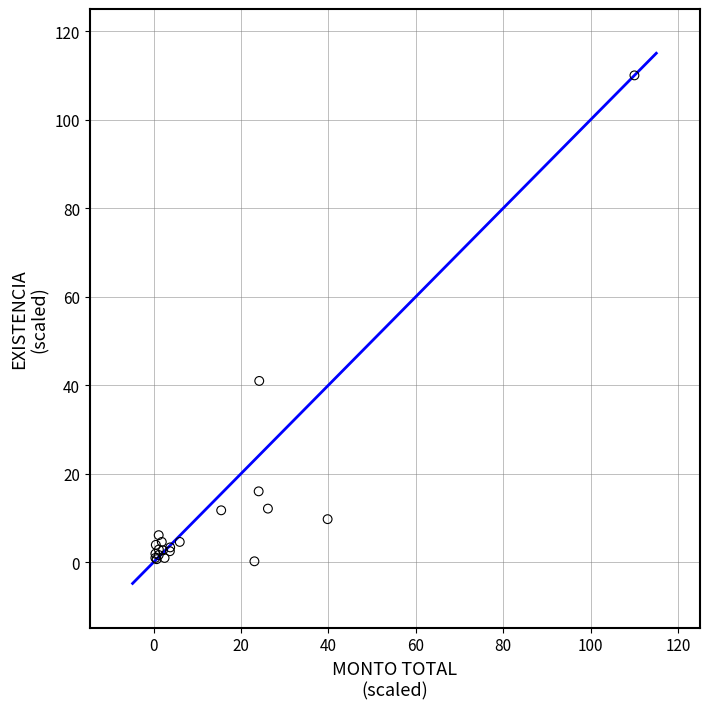

What Y value in the scatter plot is closest to 55?

41.0